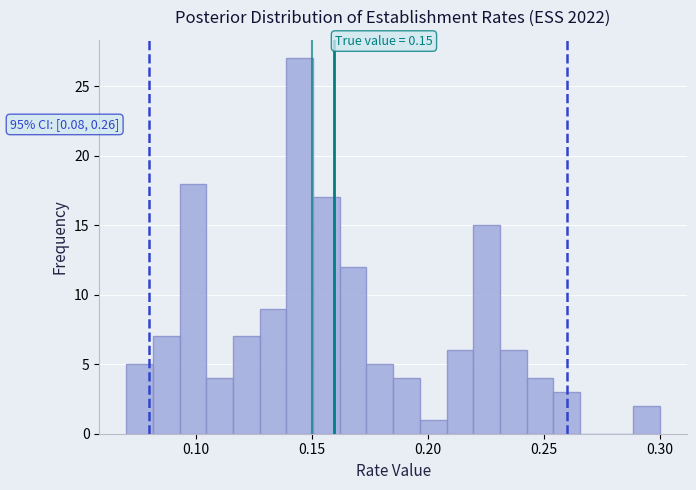

Read against the x-axis, roughly where is the centre of the tallest bar?

0.145